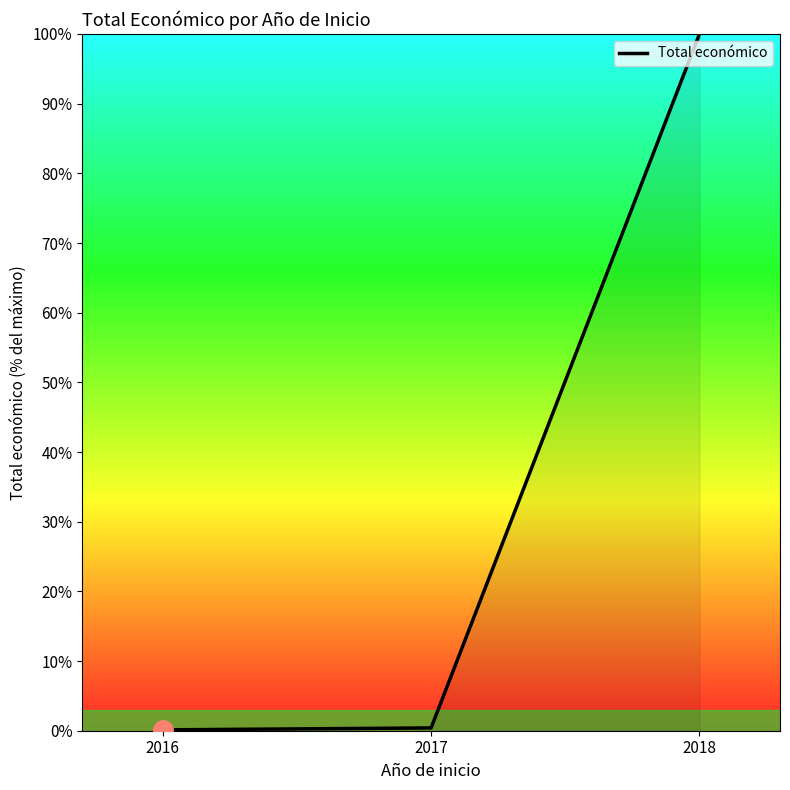

What is the sum of all values?

100.5